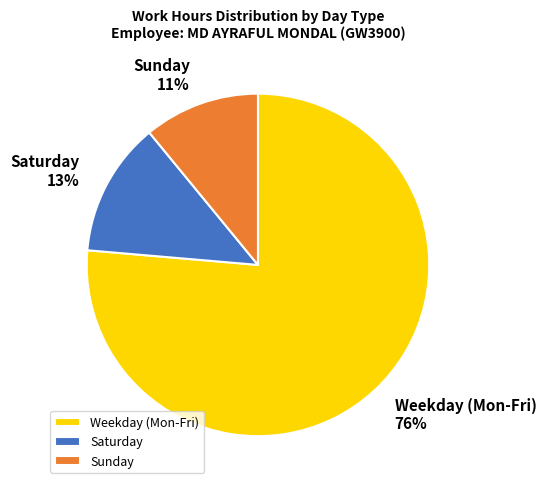

Combined, do Weekday (Mon-Fri) 76% and Saturday 13% account for over 50%?

Yes